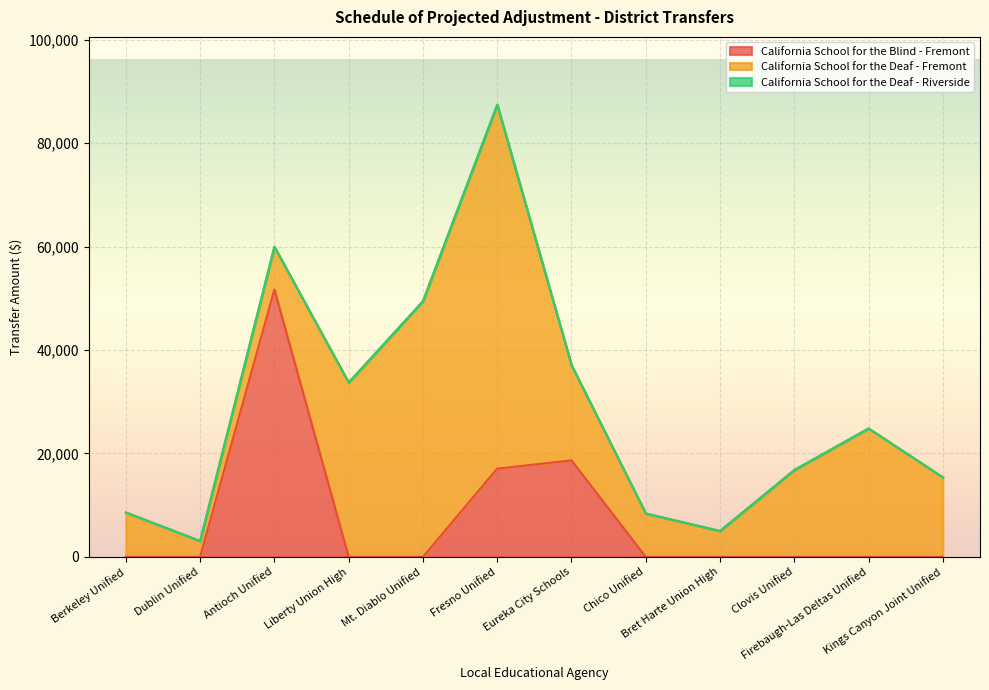

True or false: California School for the Deaf - Fremont and California School for the Deaf - Riverside intersect in this chart.

False